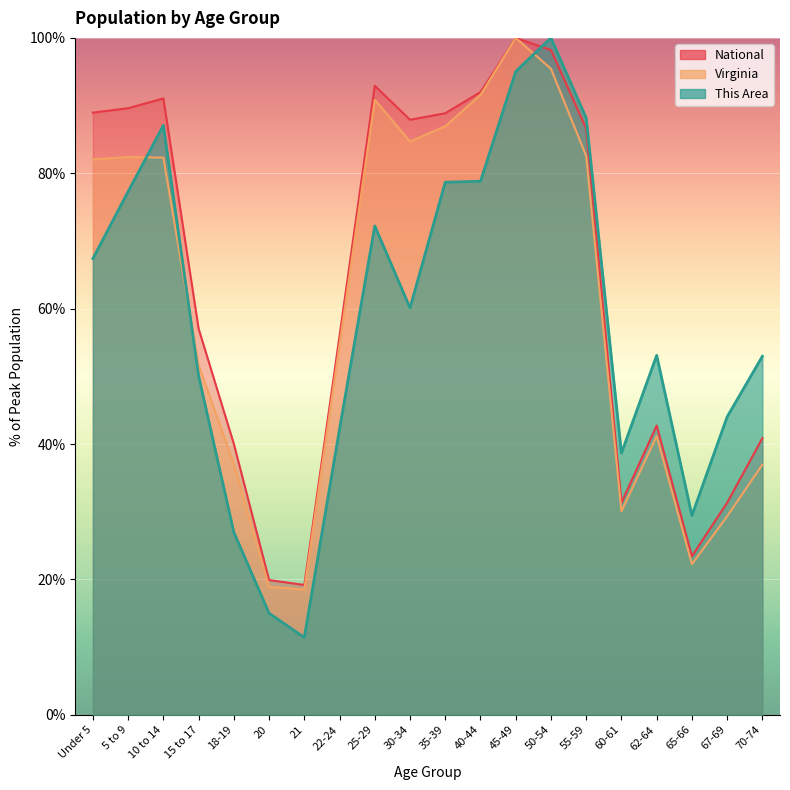

Which label corresponds to the smallest value in the chart?

21